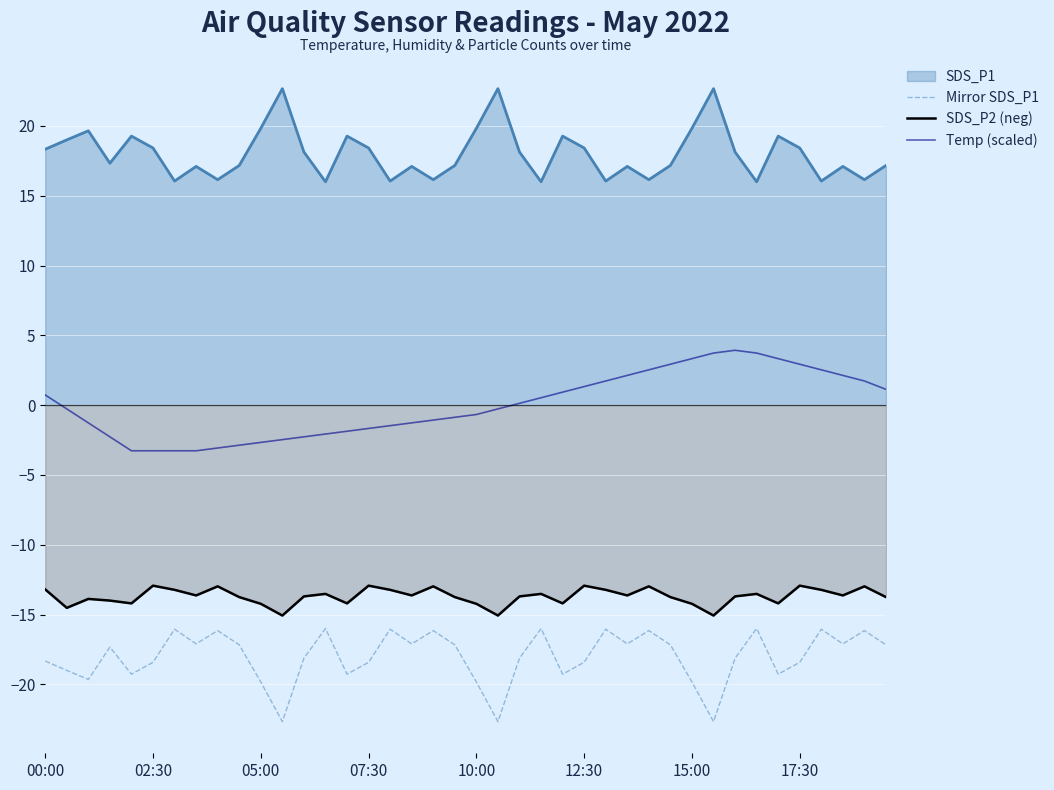

Count the number of categories in the chart.

40